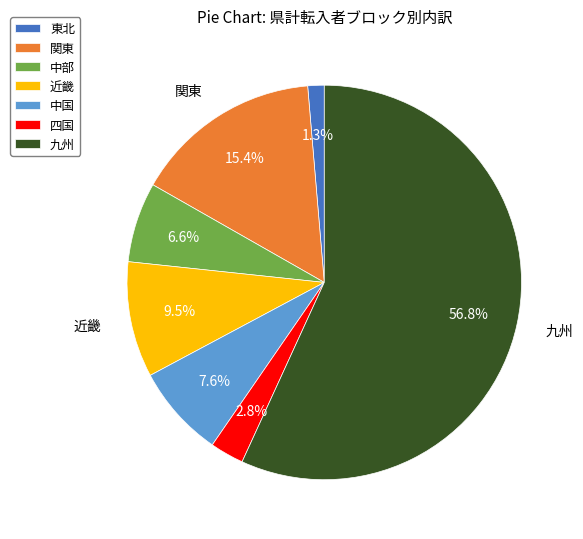

Rank the categories by value from lowest to highest.

東北, 四国, 中部, 中国, 近畿, 関東, 九州